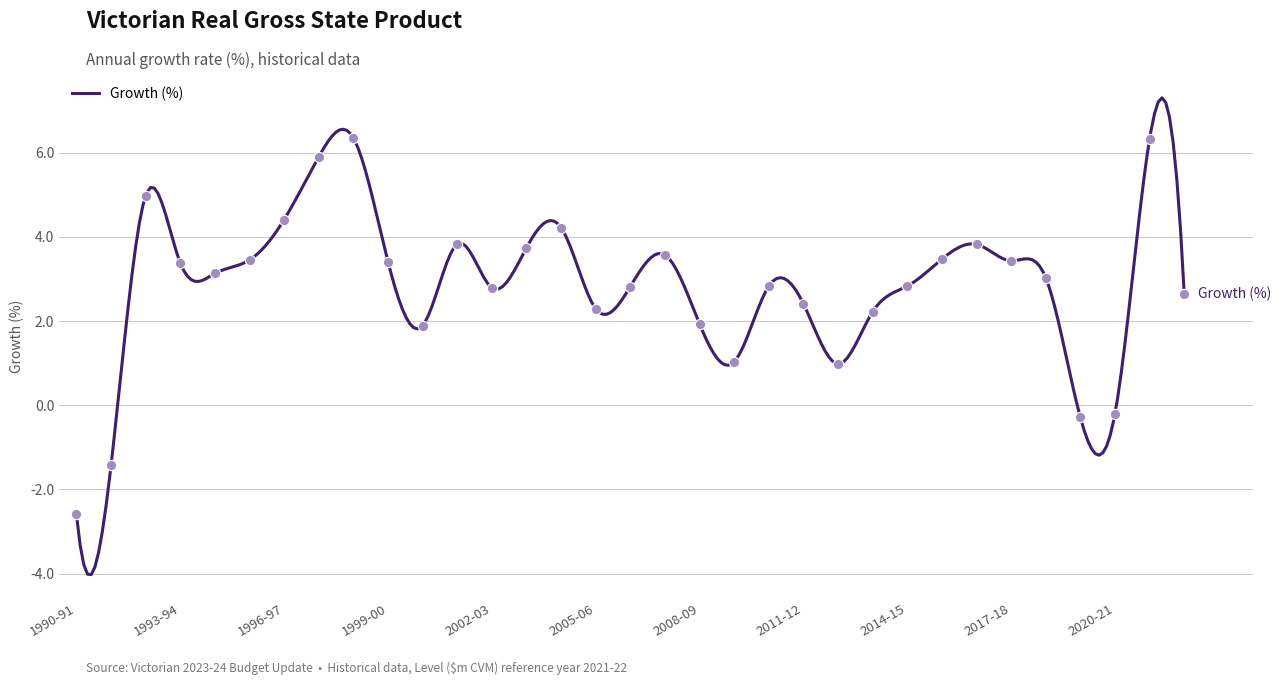

What is the change in value from 2007-08 to 2015-16?

-0.1